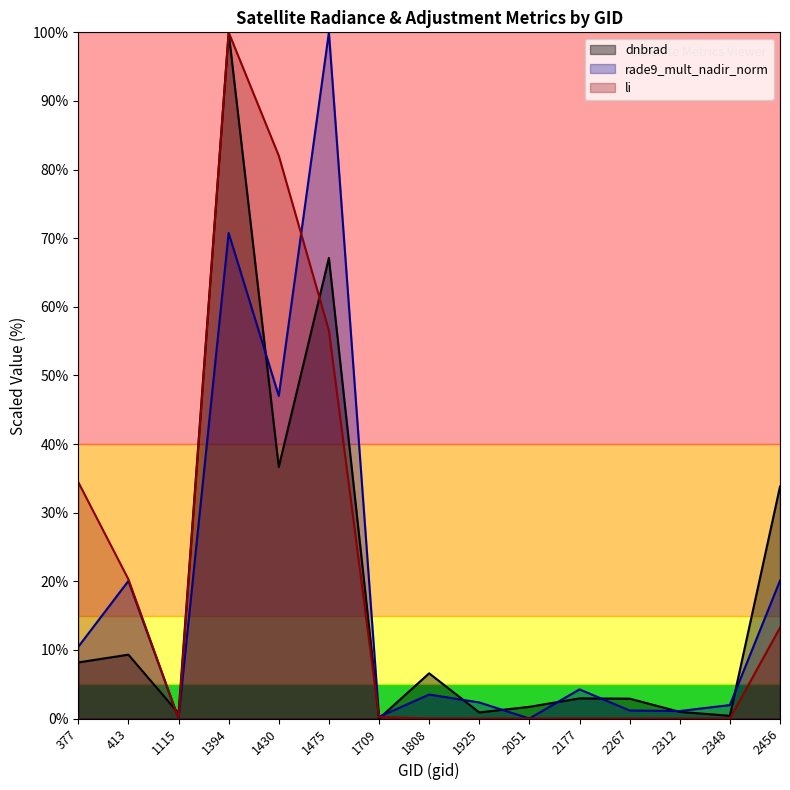

Is the value of li at 1115 greater than the value of rade9_mult_nadir_norm at 1475?

No